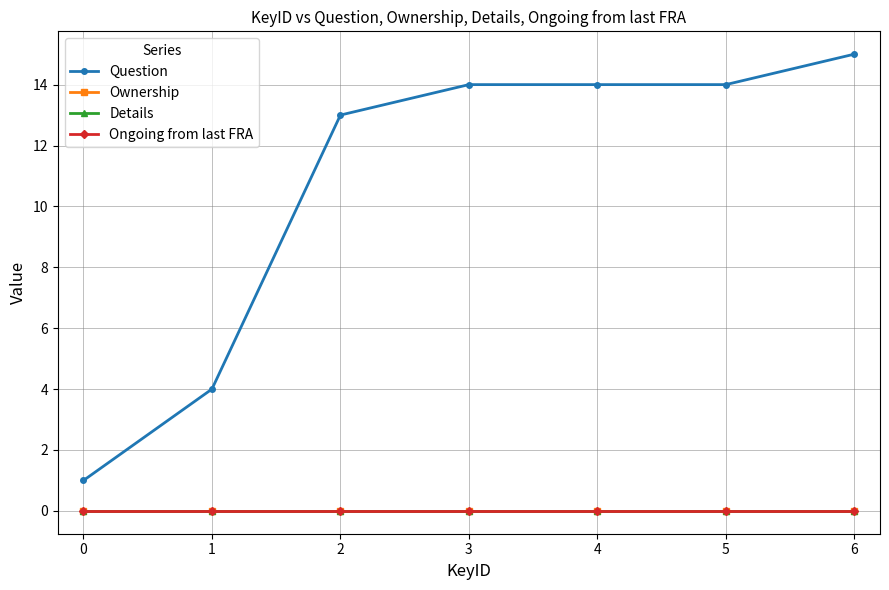

List the labels in order of Question value, smallest first.

0, 1, 2, 3, 4, 5, 6